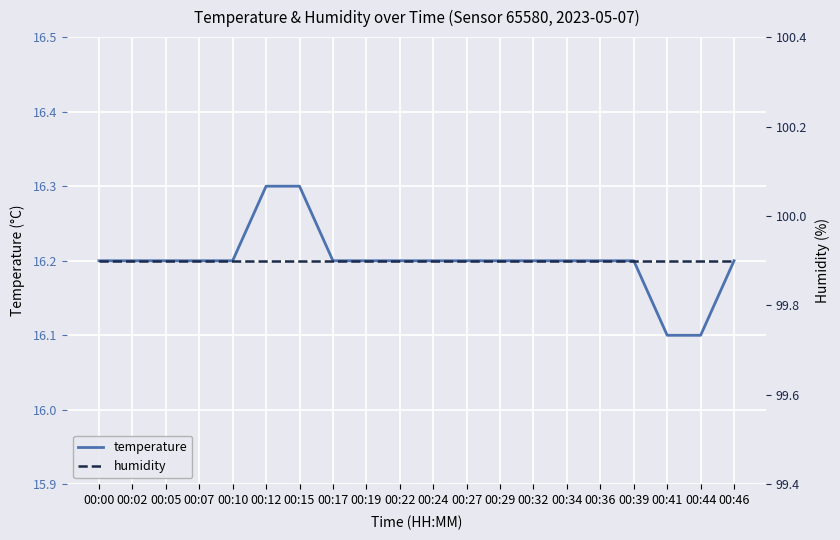

What is the approximate value of humidity at 00:27?

99.9